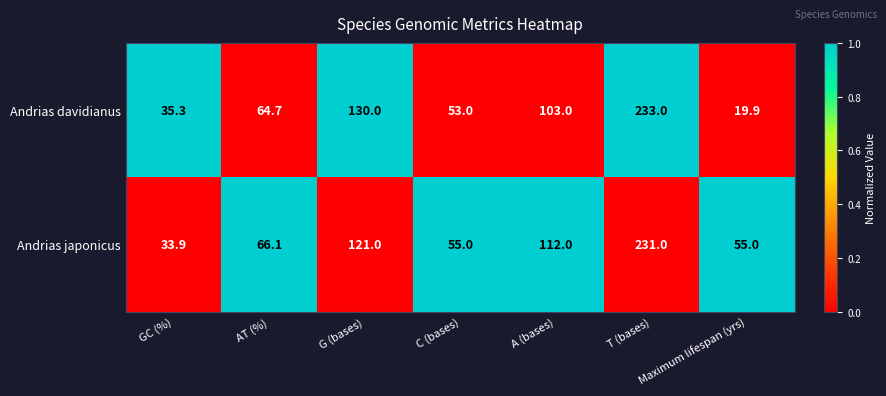

Read the Andrias davidianus value at C (bases).

53.0